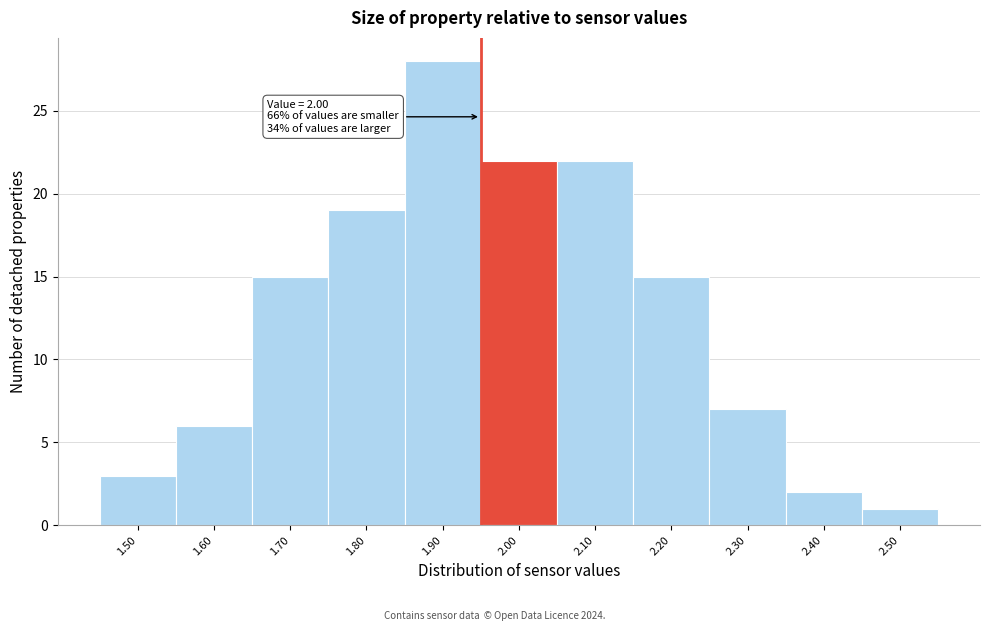

Reading left to right, extract all data points from this chart.

1.50=3	1.60=6	1.70=15	1.80=19	1.90=28	2.00=22	2.10=22	2.20=15	2.30=7	2.40=2	2.50=1